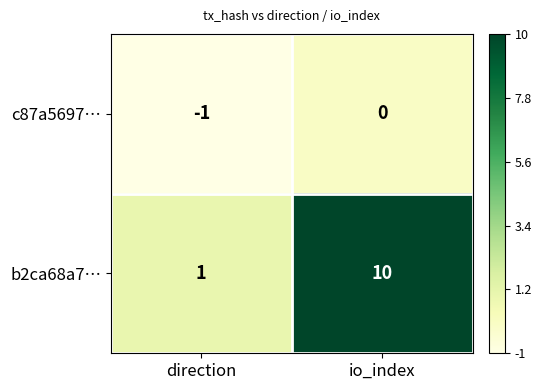

What is the sum of all b2ca68a7… values?

11